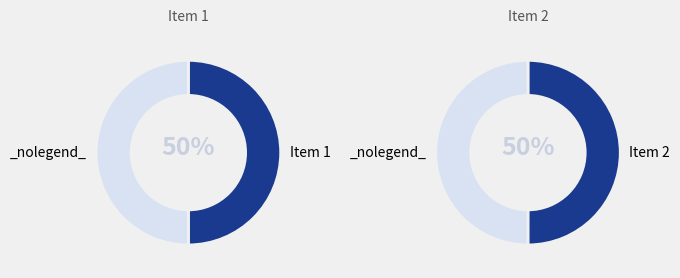

How many segments does this pie chart have?

2